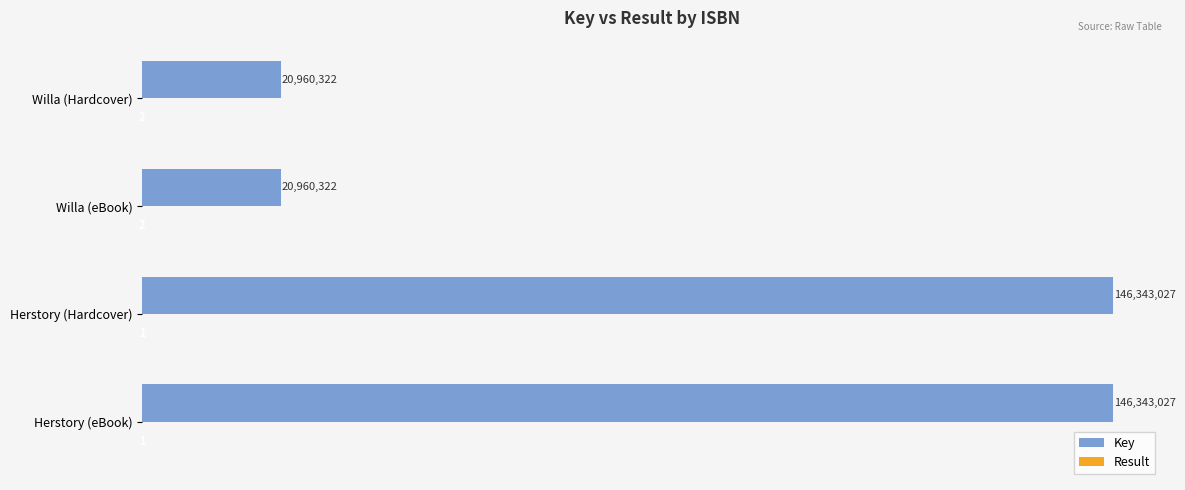

Which series has the widest spread of values?

Key